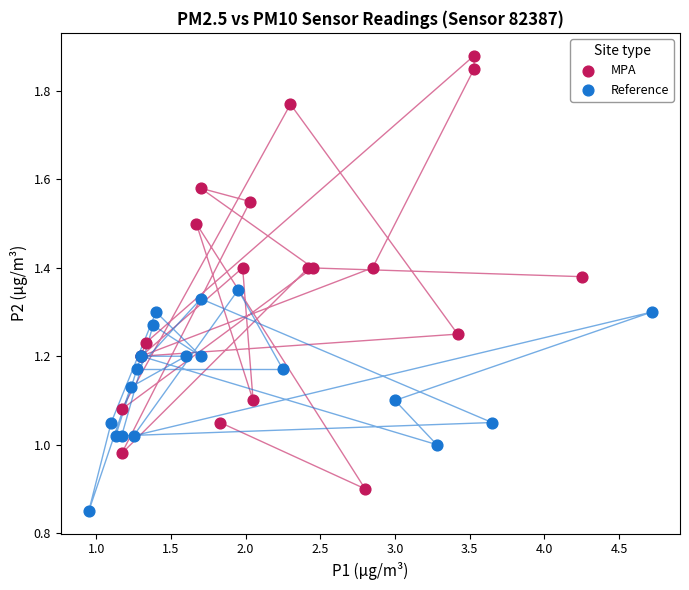

Which series has the widest spread of Y values?

MPA